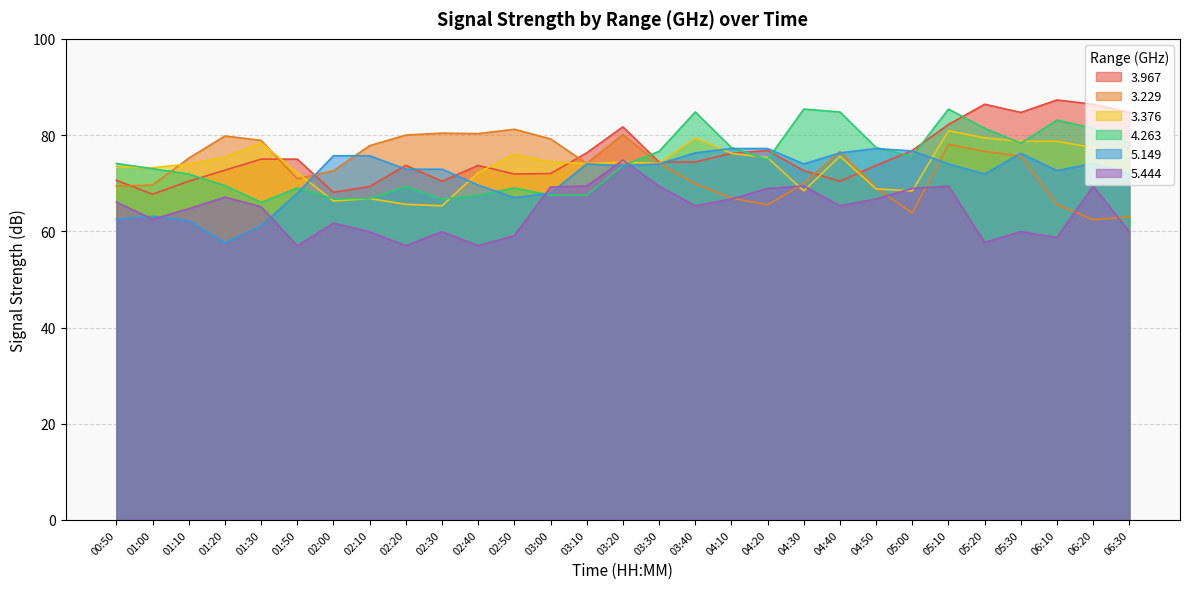

How many interior local valleys does the 3.376 series have?

7